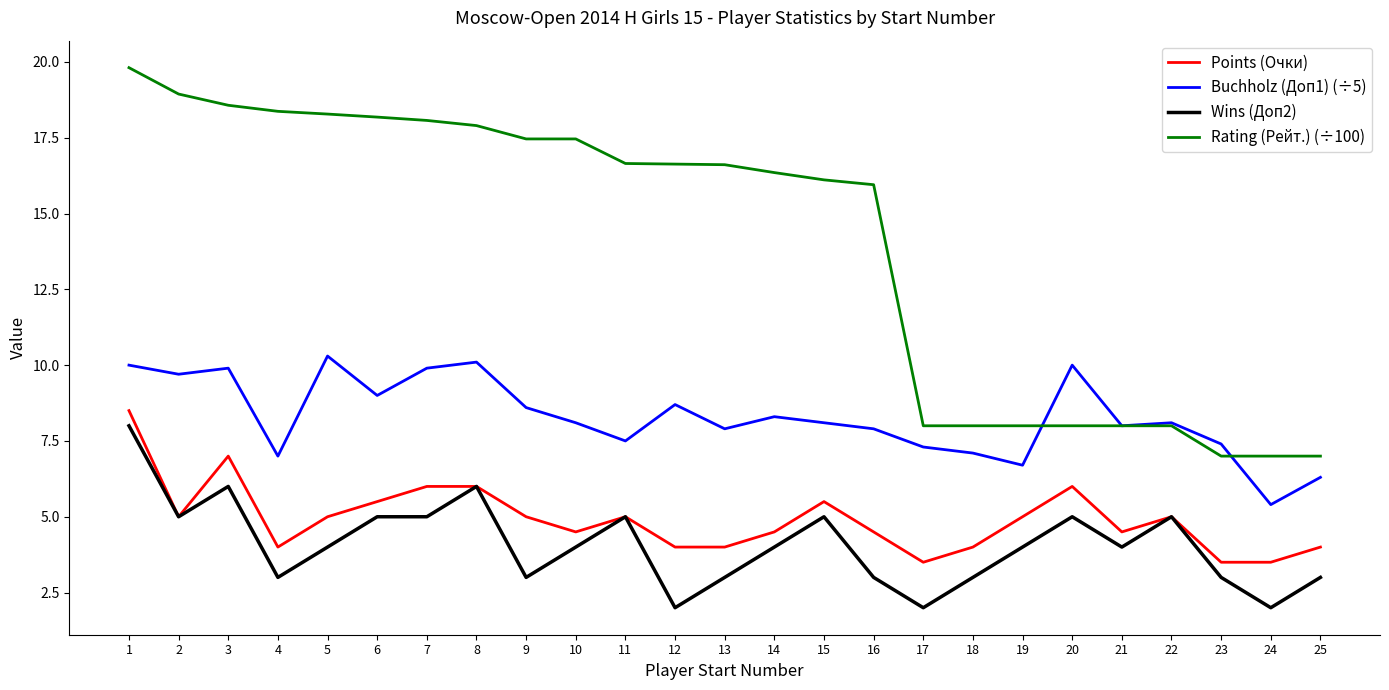

Does the chart display data point markers on the line(s)?

No